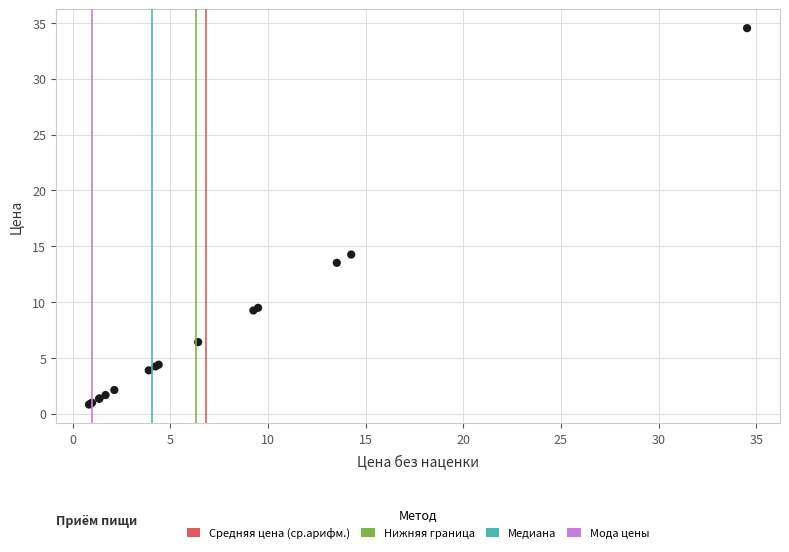

What Y value in the scatter plot is closest to 17?

14.3